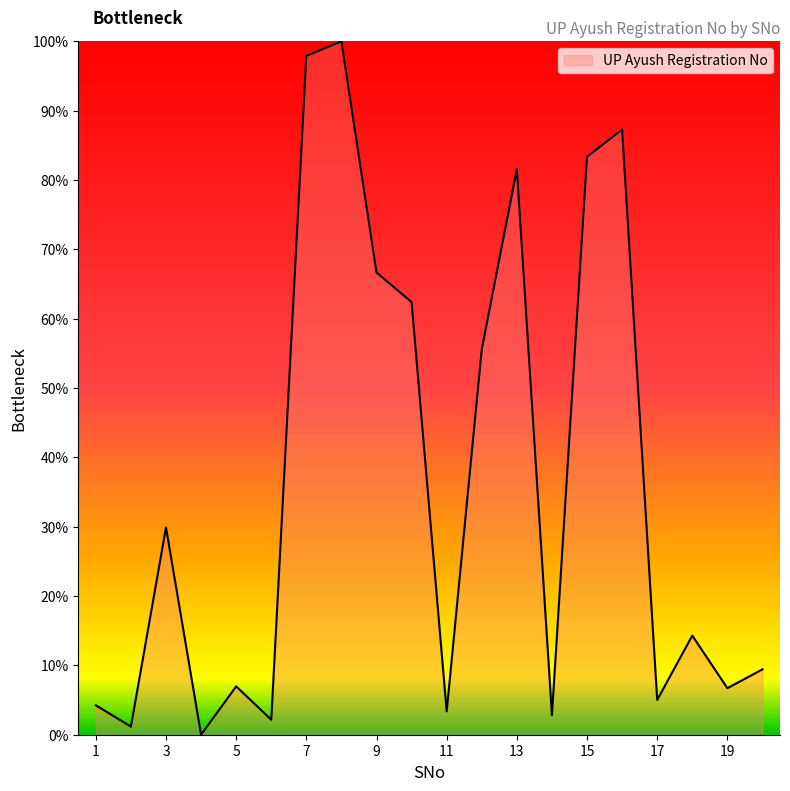

What is the greatest value displayed?

100.0